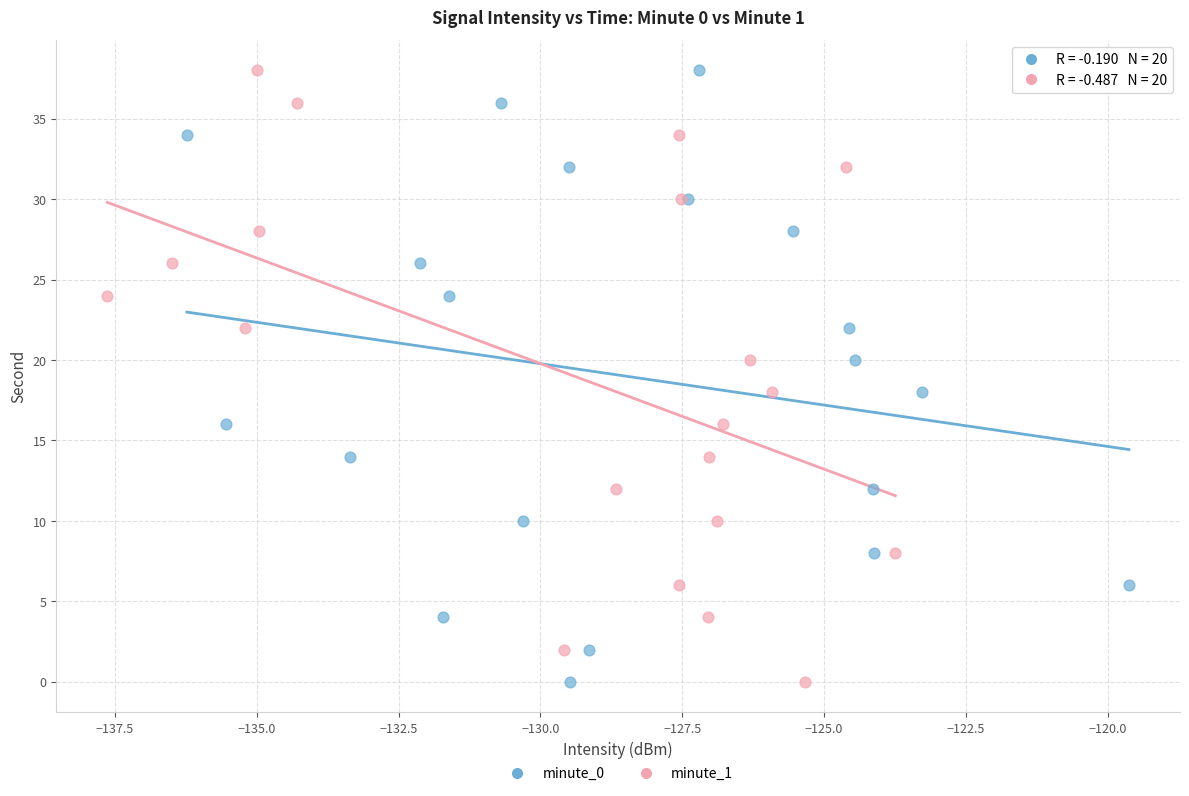

What are all the series names shown in the legend?

minute_0, minute_1